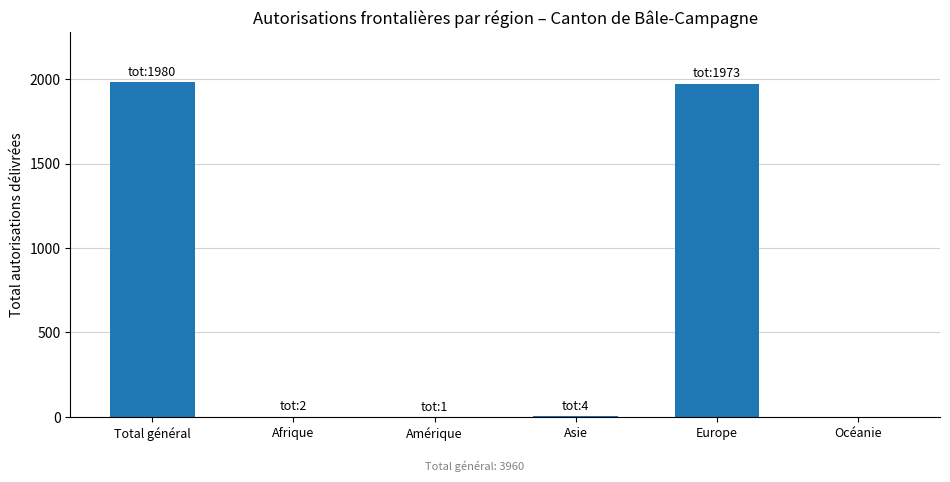

What is the sum of the values at Europe and Océanie?

1973